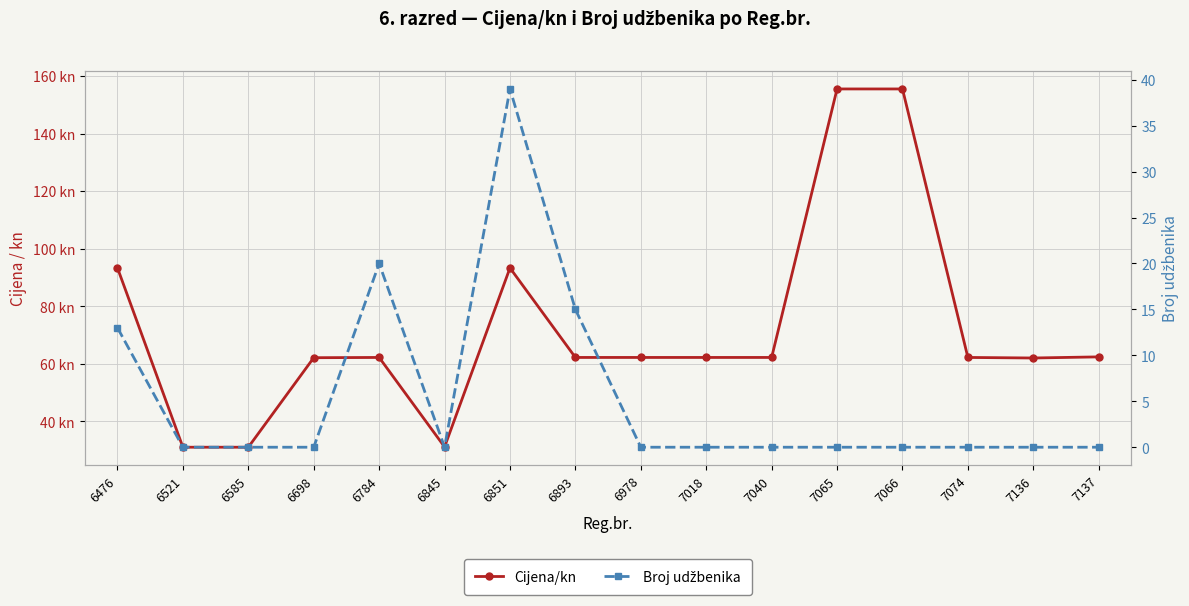

Which series has the largest total across all categories?

Cijena/kn